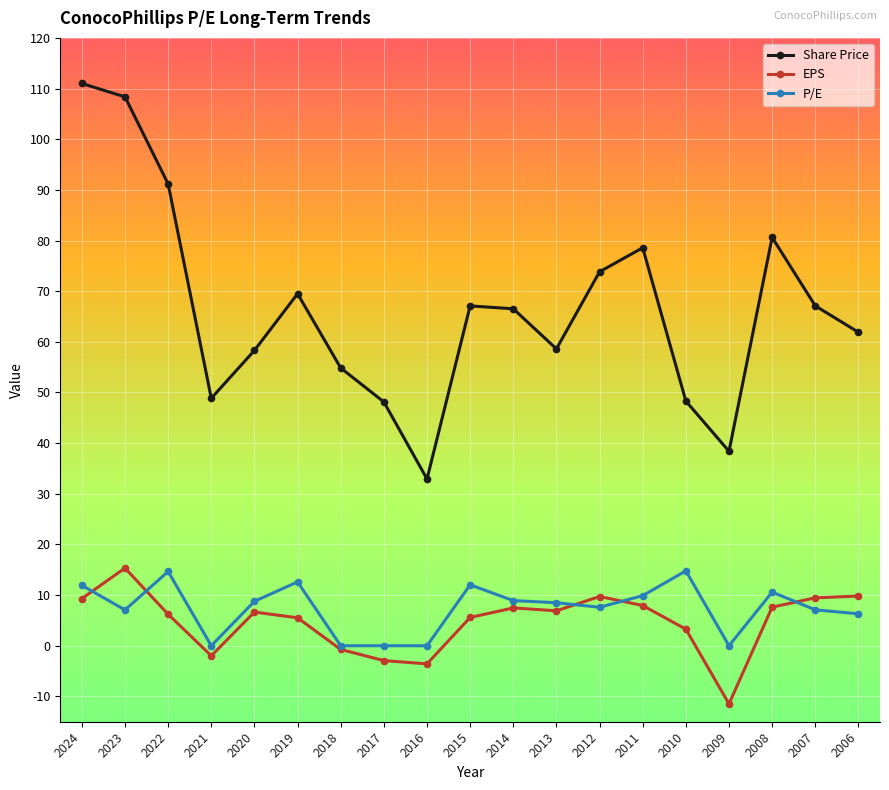

True or false: EPS has a value of -11.5 at 2009.

True